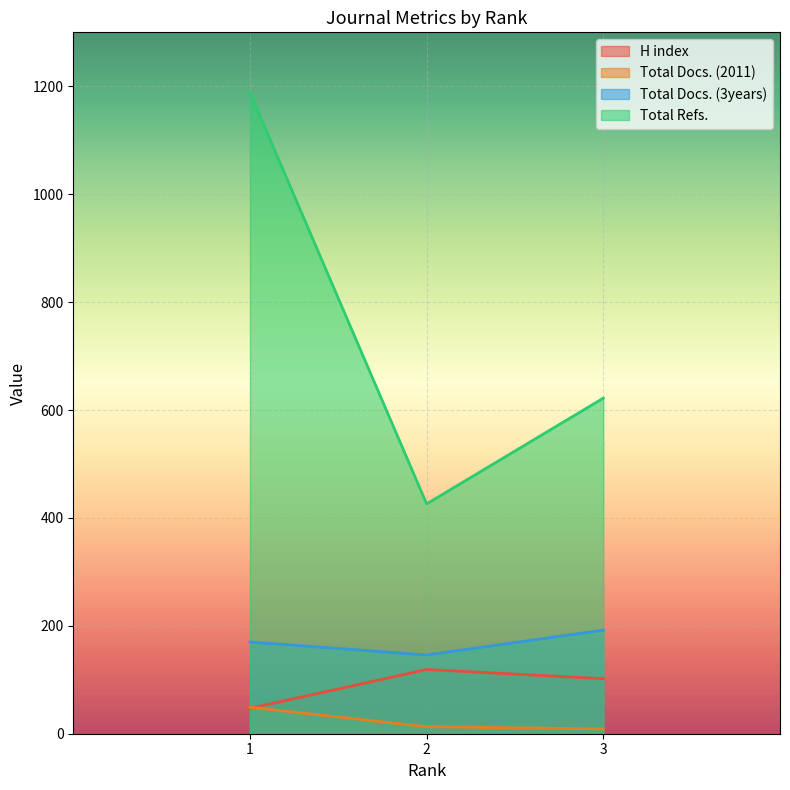

What is the sum of the Total Refs. values at 3 and 1?

1810